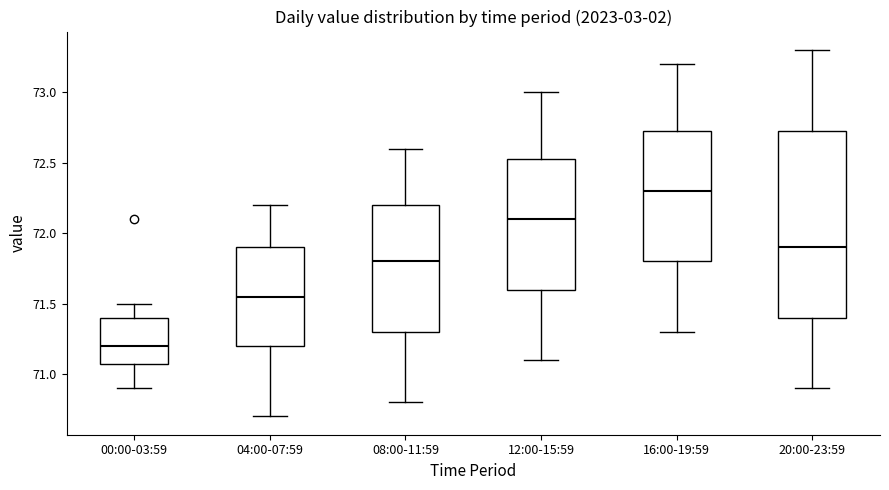

Reading left to right, read every box against the y-axis: the position of its median line, the range the box covers, and the ends of its whiskers. The values are not printed on the chart, so give them approximately, as read against the axis.

00:00-03:59: median 71.20, box 71.10 to 71.40, whiskers 70.90 to 71.50
04:00-07:59: median 71.55, box 71.20 to 71.90, whiskers 70.70 to 72.20
08:00-11:59: median 71.80, box 71.30 to 72.20, whiskers 70.80 to 72.60
12:00-15:59: median 72.10, box 71.60 to 72.55, whiskers 71.10 to 73.00
16:00-19:59: median 72.30, box 71.80 to 72.75, whiskers 71.30 to 73.20
20:00-23:59: median 71.90, box 71.40 to 72.75, whiskers 70.90 to 73.30